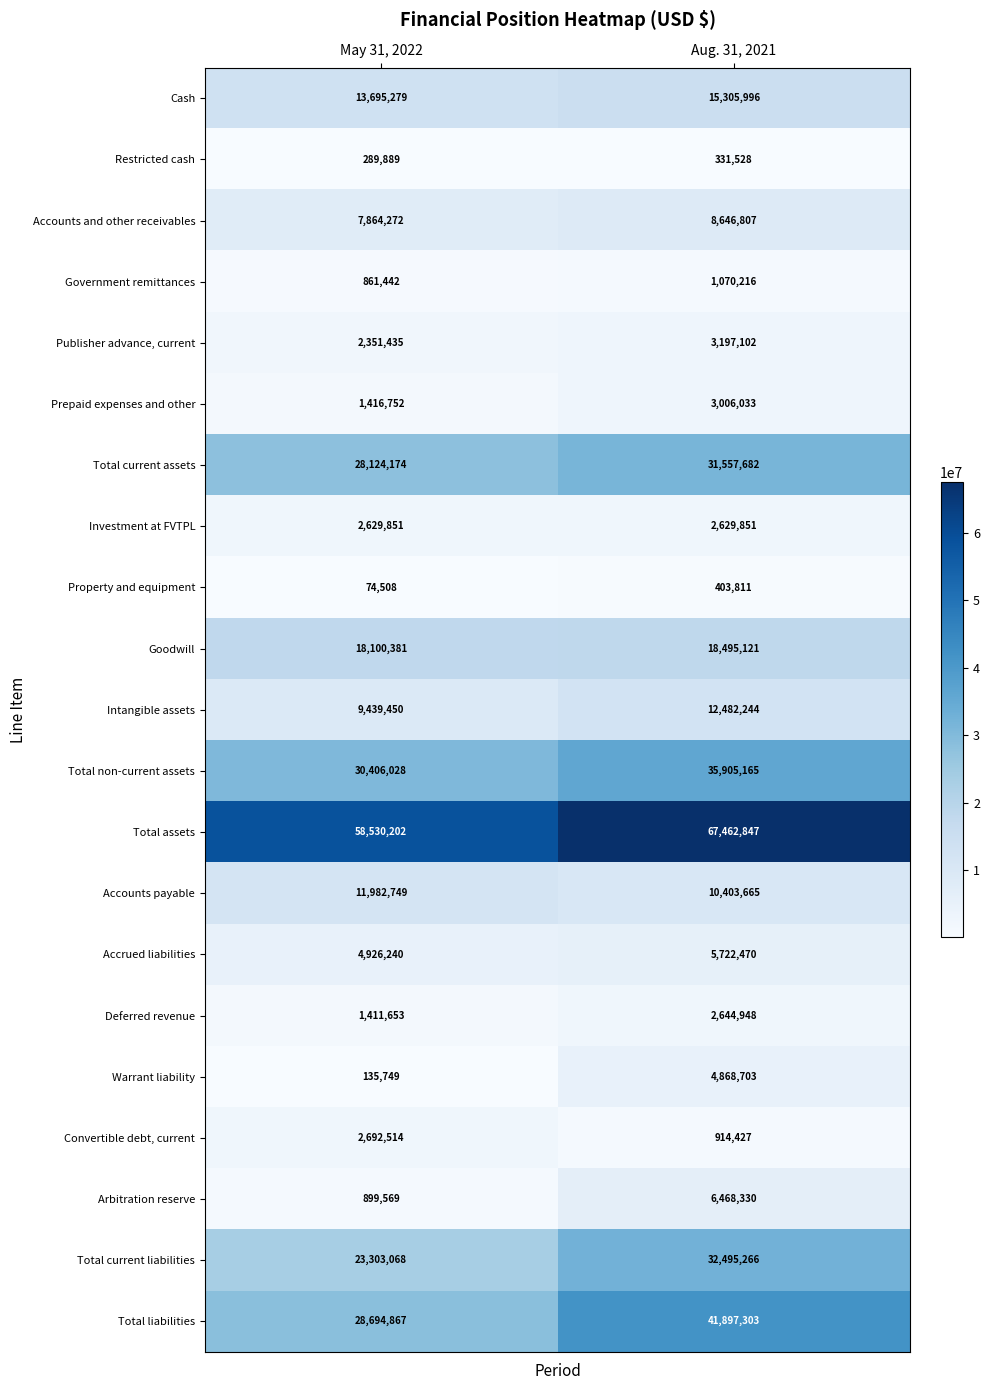

What value does the Total current liabilities series have at Aug. 31, 2021, to the nearest 10?

32495270